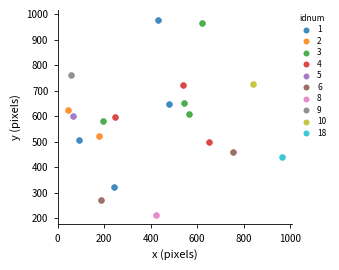

Which series reaches the maximum Y coordinate?

1